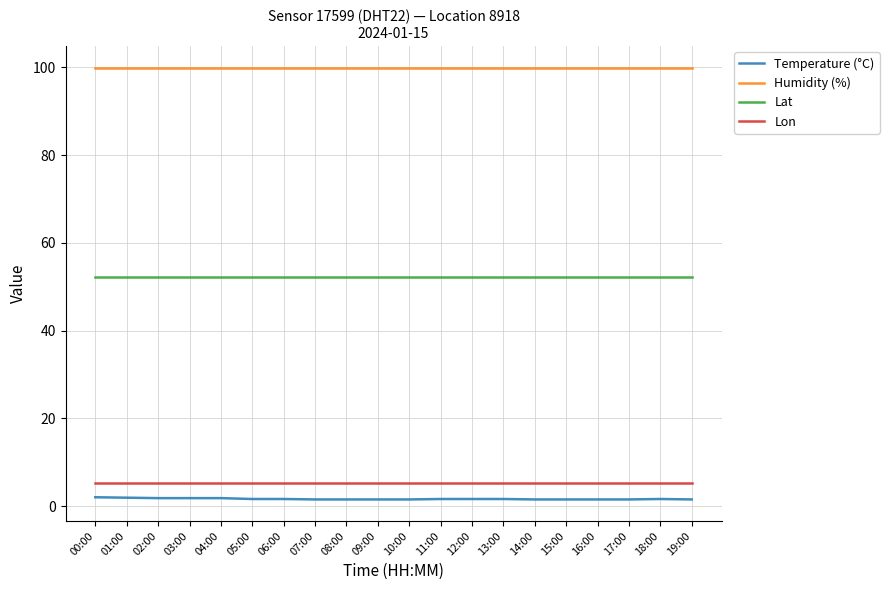

How many lines are shown in the chart?

4